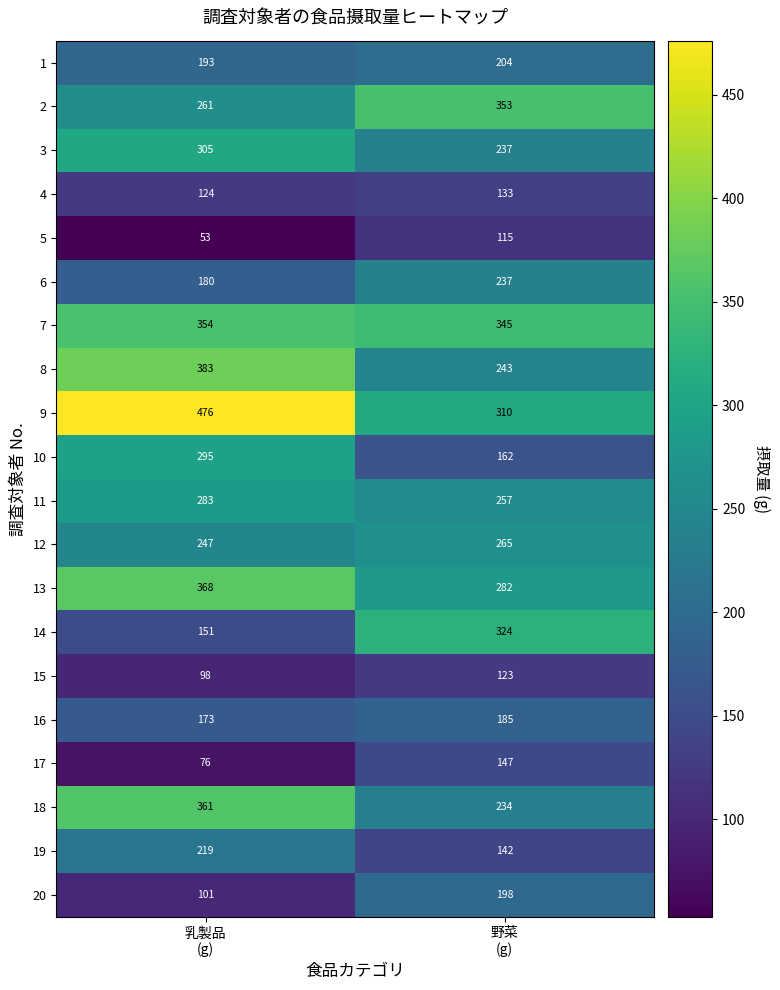

List the series in order of their peak value, lowest first.

5, 15, 4, 17, 16, 20, 1, 19, 6, 12, 11, 10, 3, 14, 2, 7, 18, 13, 8, 9